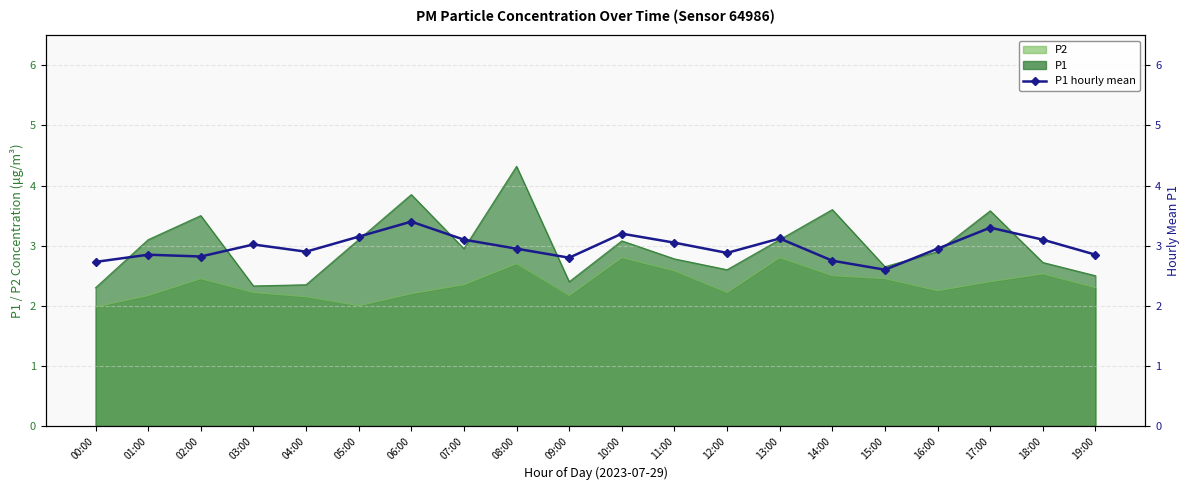

What is the difference between the second highest and minimum values?

0.7